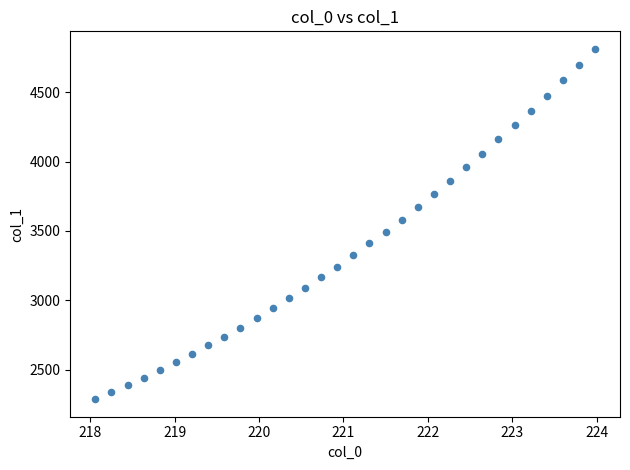

What is the range of Y values (max minus min)?

2524.4